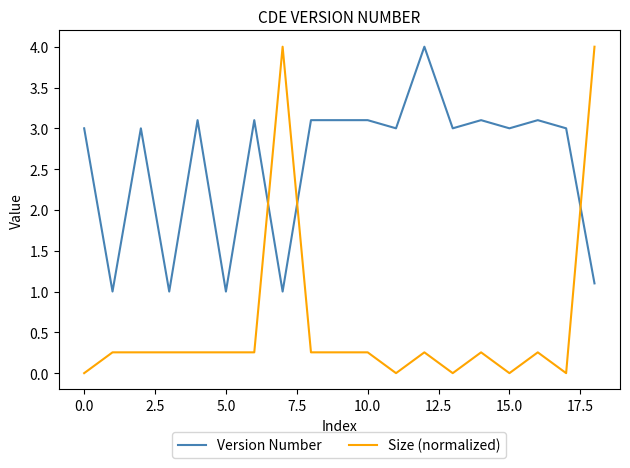

What is the average value of the Size (normalized) series?

0.6